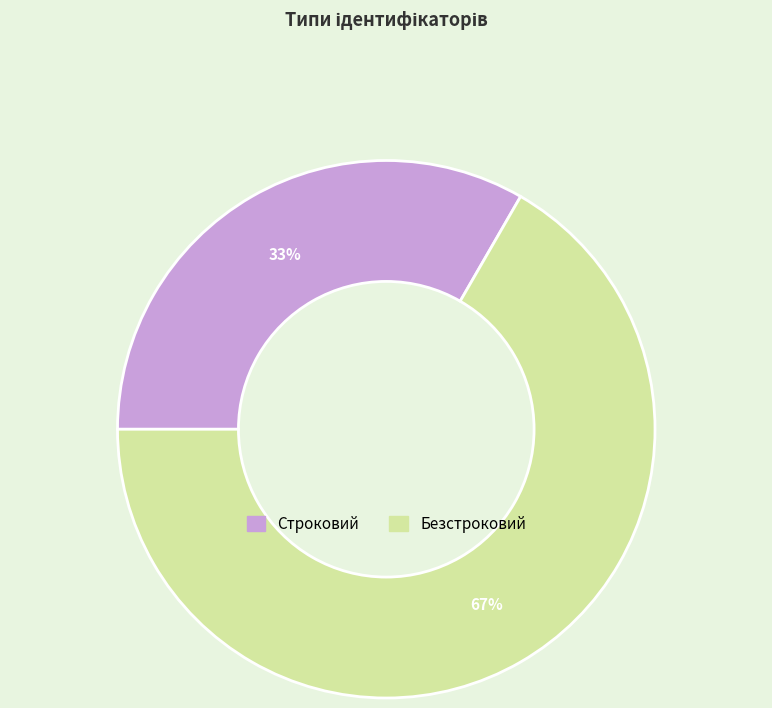

Which has a higher value, Безстроковий or Строковий?

Безстроковий